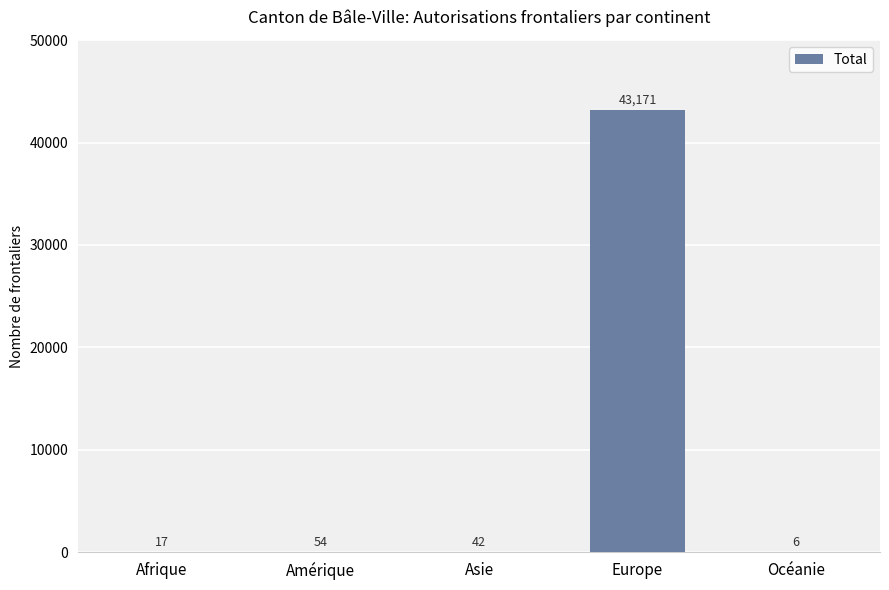

What is the greatest value displayed?

43171